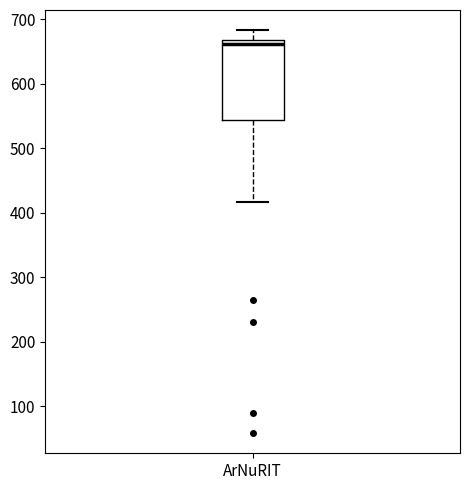

Where is the lower edge of the box for ArNuRIT on the y-axis? The values are not printed on the chart, so give them approximately, as read against the axis.

540